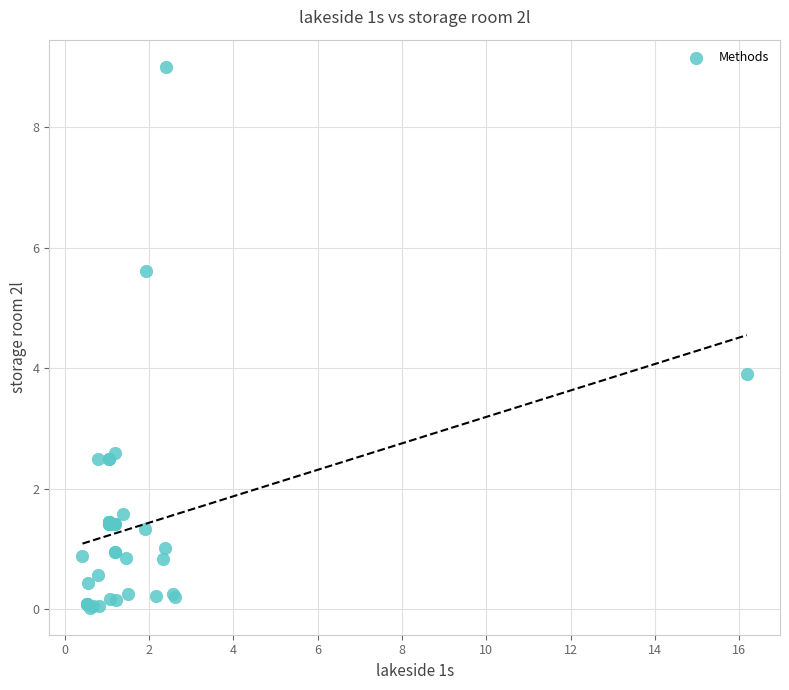

What Y value in the scatter plot is closest to 4?

3.9